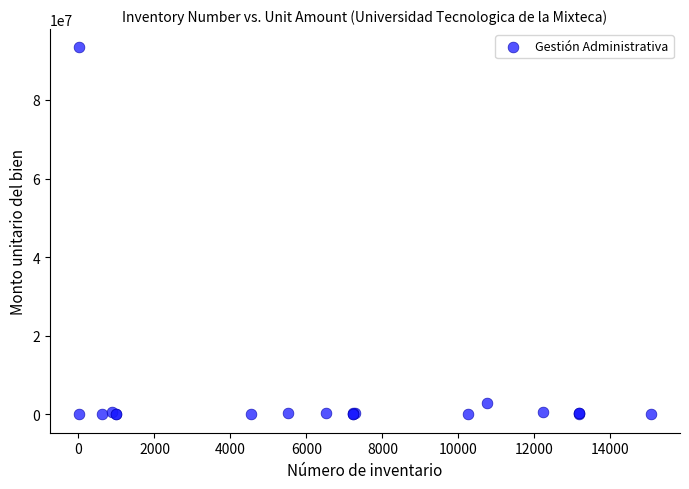

What Y value in the scatter plot is closest to 46681656?

3015000.0